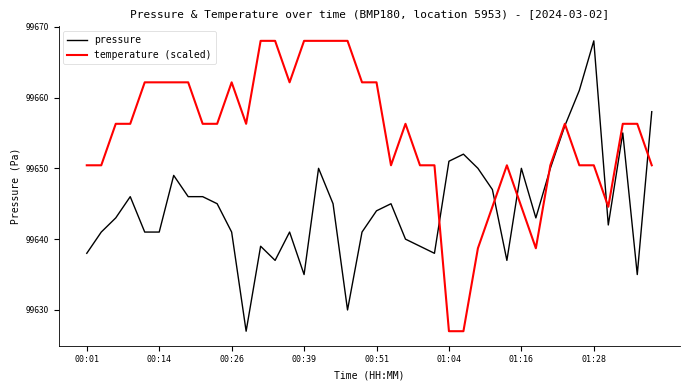

List the series in order of their overall mean, lowest first.

pressure, temperature (scaled)